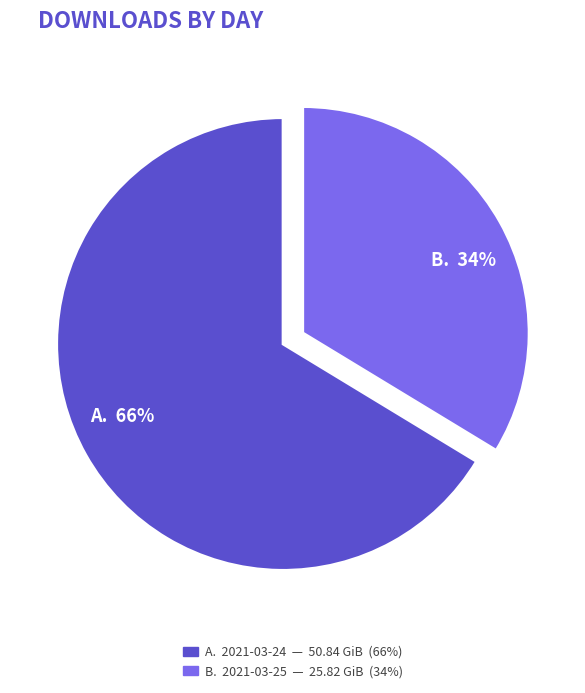

What percentage is the 2021-03-24 (4185 downloads) slice, to the nearest percent?

66%